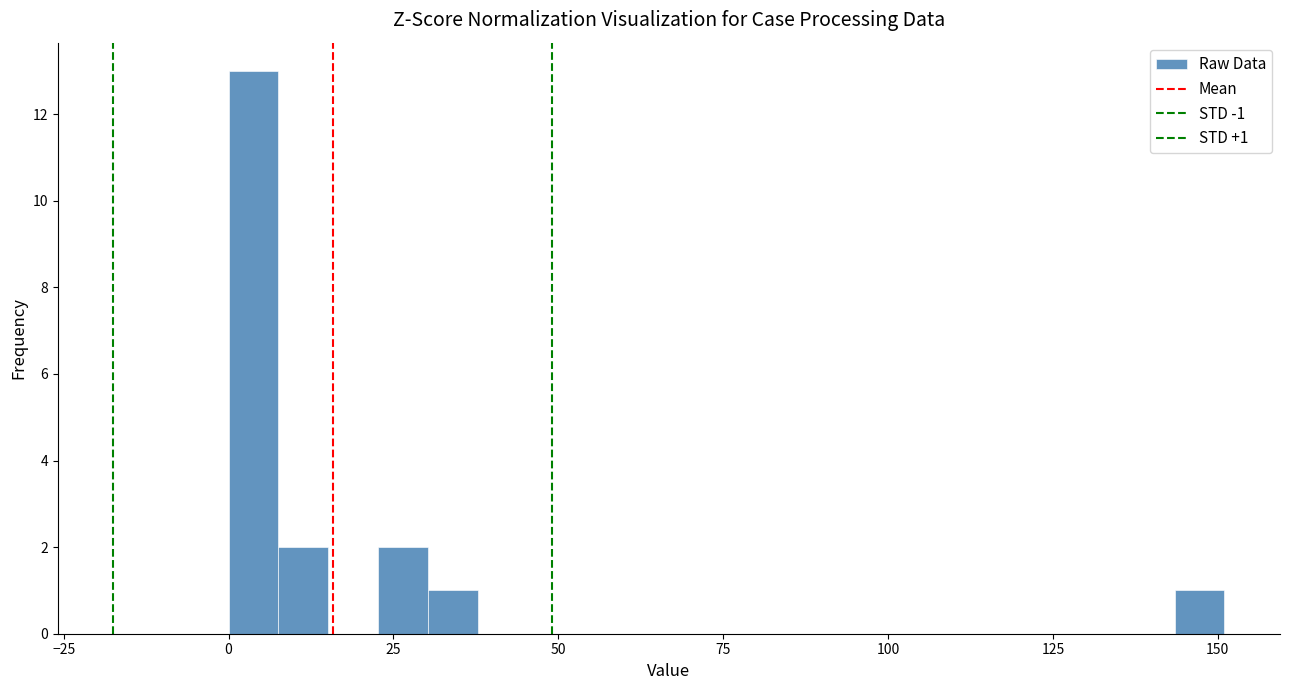

Read against the x-axis, roughly where is the centre of the tallest bar?

5